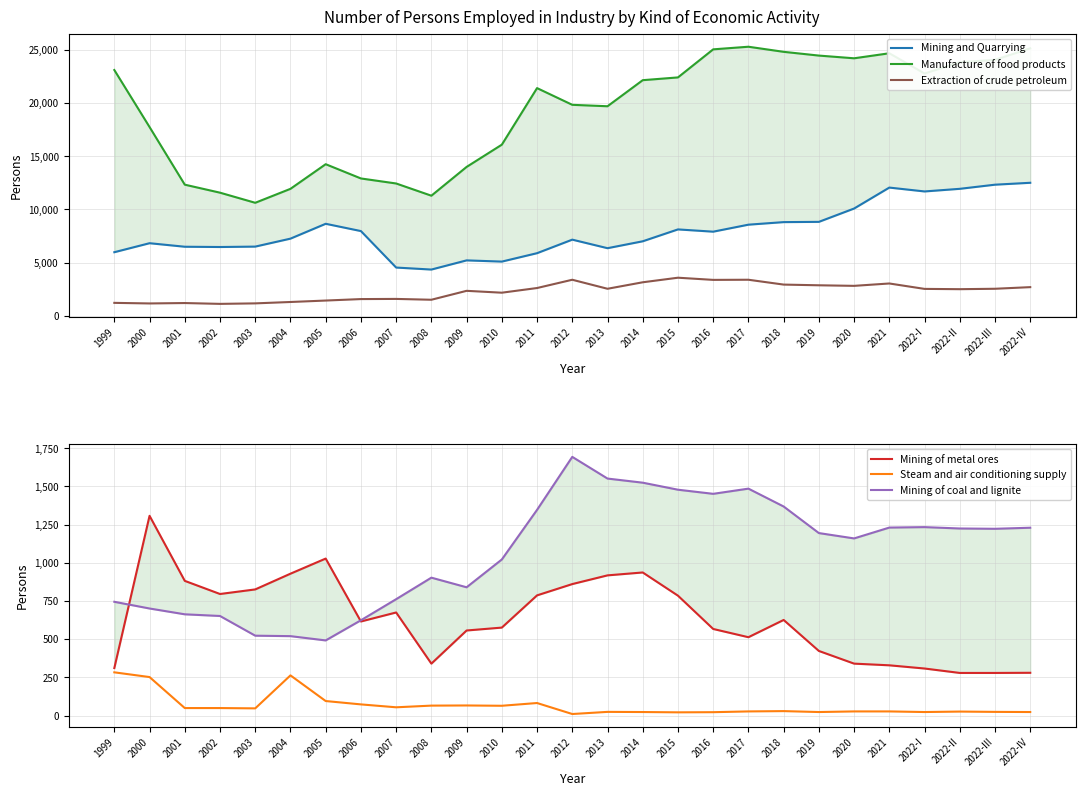

At which label is Manufacture of food products closest to 17964?

2000